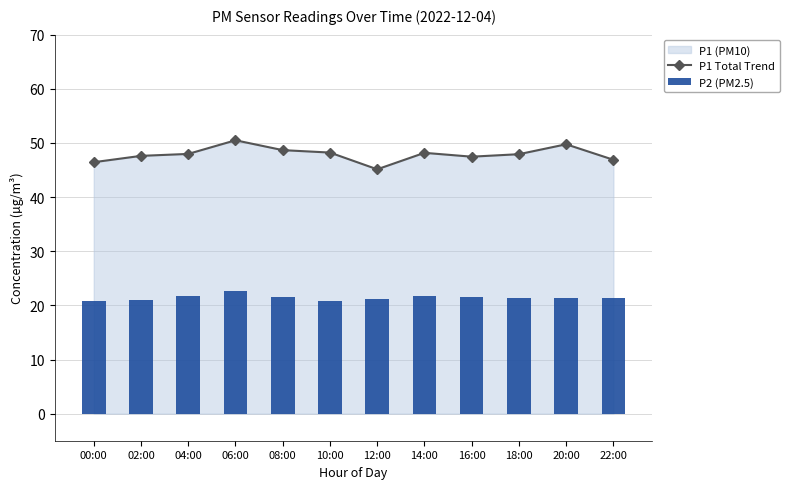

At 16:00, list the series in order from largest to smallest.

P1 Total Trend, P2 (PM2.5)